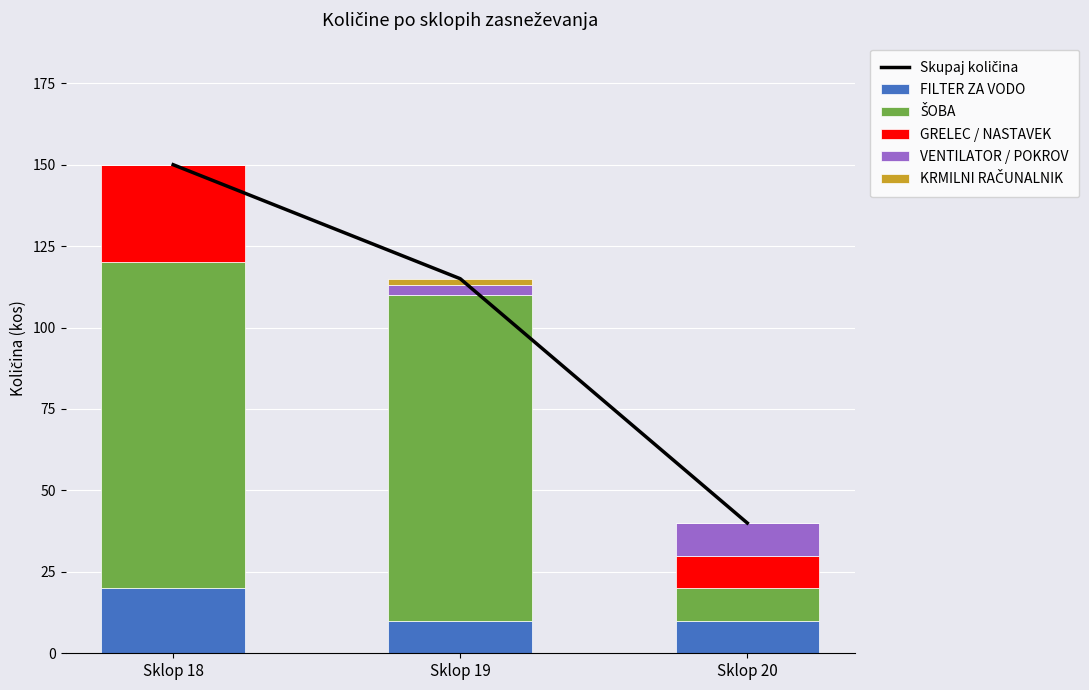

What is the value of the VENTILATOR / POKROV bar at the 2nd from the left?

3